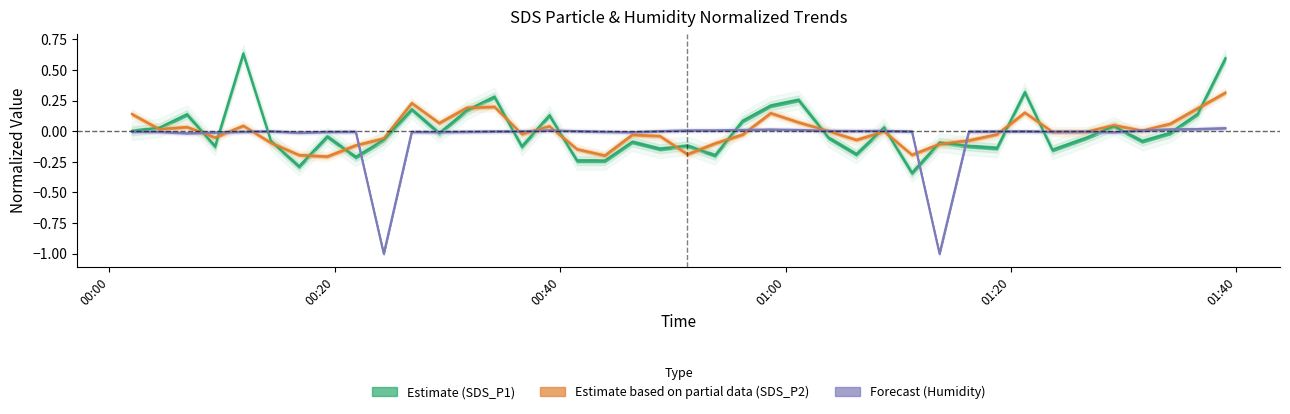

List the labels in order of SDS_P2 value, smallest first.

2022/03/13 00:19:19, 2022/03/13 00:43:57, 2022/03/13 00:16:49, 2022/03/13 01:11:12, 2022/03/13 00:51:17, 2022/03/13 00:41:29, 2022/03/13 00:21:51, 2022/03/13 01:13:39, 2022/03/13 00:53:44, 2022/03/13 00:14:19, 2022/03/13 01:16:15, 2022/03/13 01:06:16, 2022/03/13 00:24:20, 2022/03/13 00:09:22, 2022/03/13 00:48:50, 2022/03/13 00:46:23, 2022/03/13 00:56:11, 2022/03/13 01:18:45, 2022/03/13 00:36:35, 2022/03/13 01:23:40, 2022/03/13 01:26:38, 2022/03/13 01:08:44, 2022/03/13 01:03:49, 2022/03/13 01:31:38, 2022/03/13 00:04:25, 2022/03/13 00:06:52, 2022/03/13 00:39:02, 2022/03/13 00:11:52, 2022/03/13 01:29:08, 2022/03/13 01:34:07, 2022/03/13 00:29:15, 2022/03/13 01:01:08, 2022/03/13 00:01:59, 2022/03/13 00:58:40, 2022/03/13 01:21:13, 2022/03/13 01:36:34, 2022/03/13 00:31:42, 2022/03/13 00:34:09, 2022/03/13 00:26:49, 2022/03/13 01:39:01